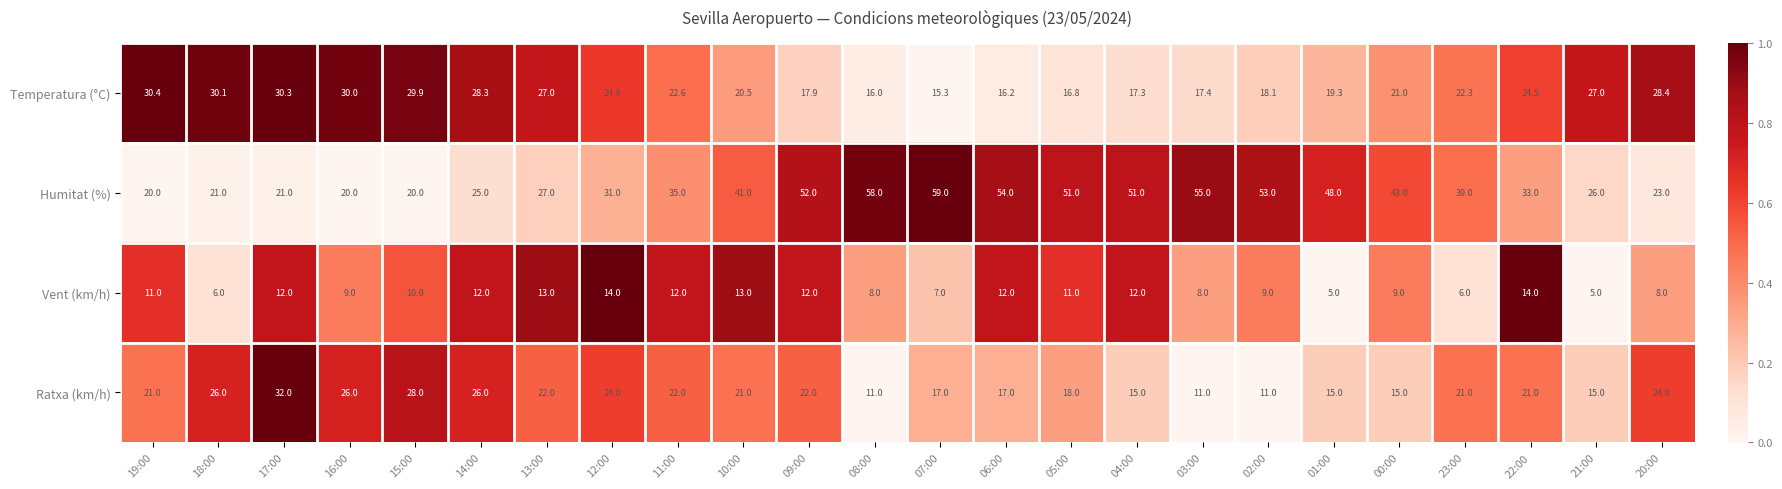

What is the lowest value of the Ratxa (km/h) series?

11.0